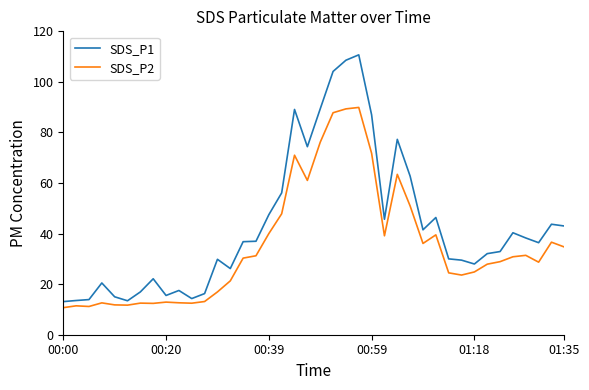

What is the highest value of the SDS_P1 series?

110.7